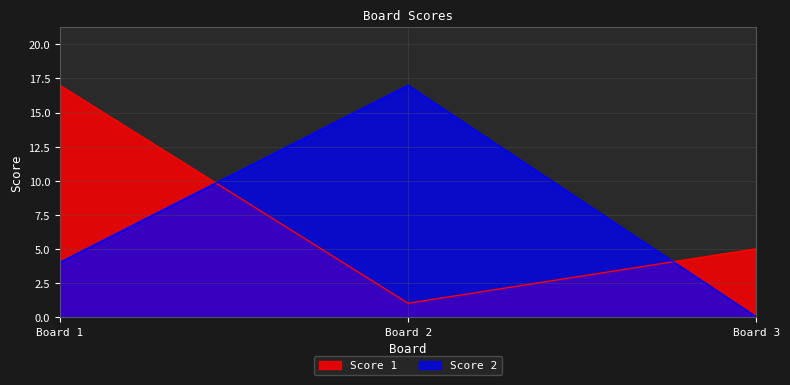

What is the value of the Score 2 point at the 2nd from the left?

17